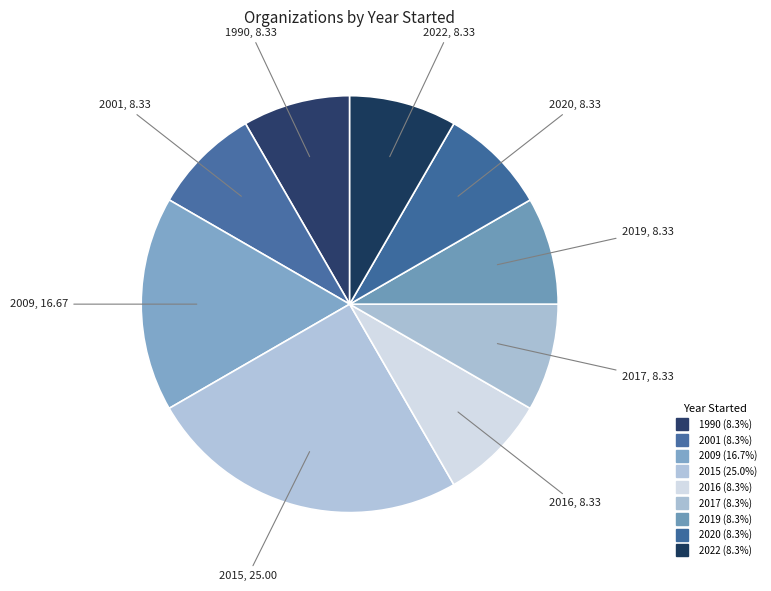

How many slices are in this pie chart?

9